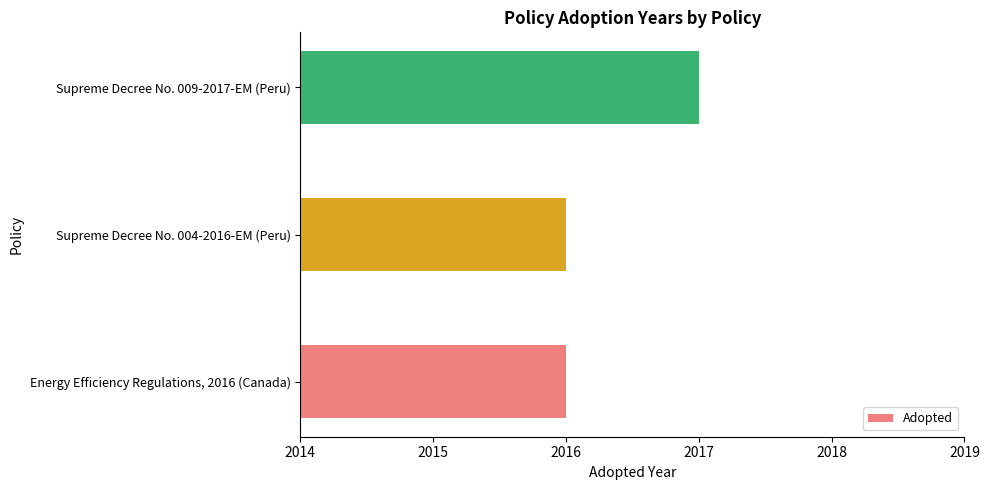

Is it true that the value at Supreme Decree No. 004-2016-EM (Peru) is 2016?

True